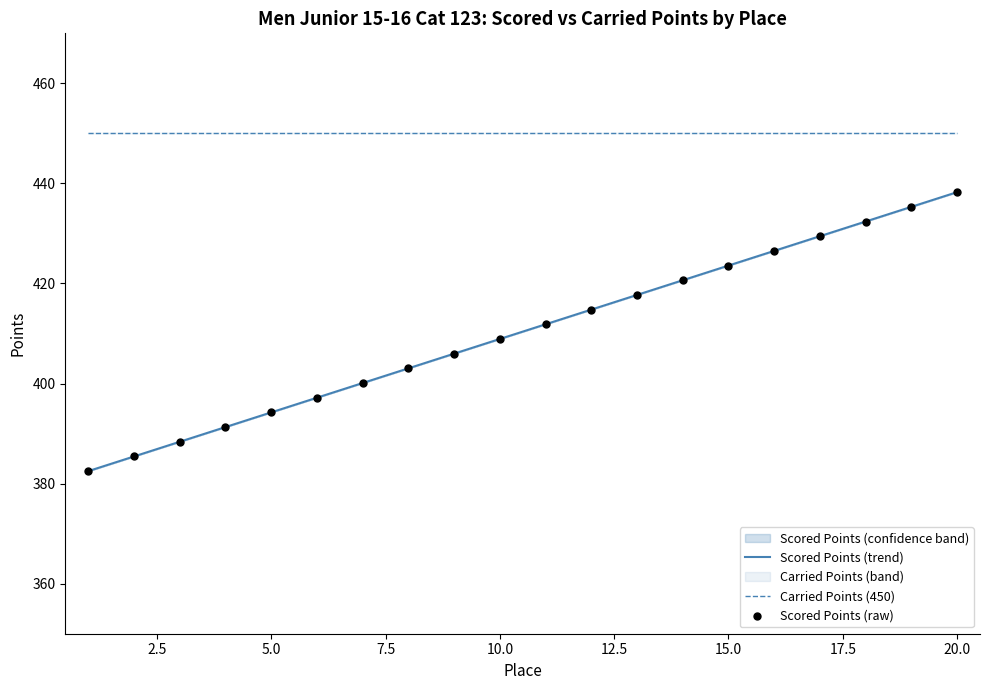

Approximately how many times larger is the value at 19 compared to 2?

1.1